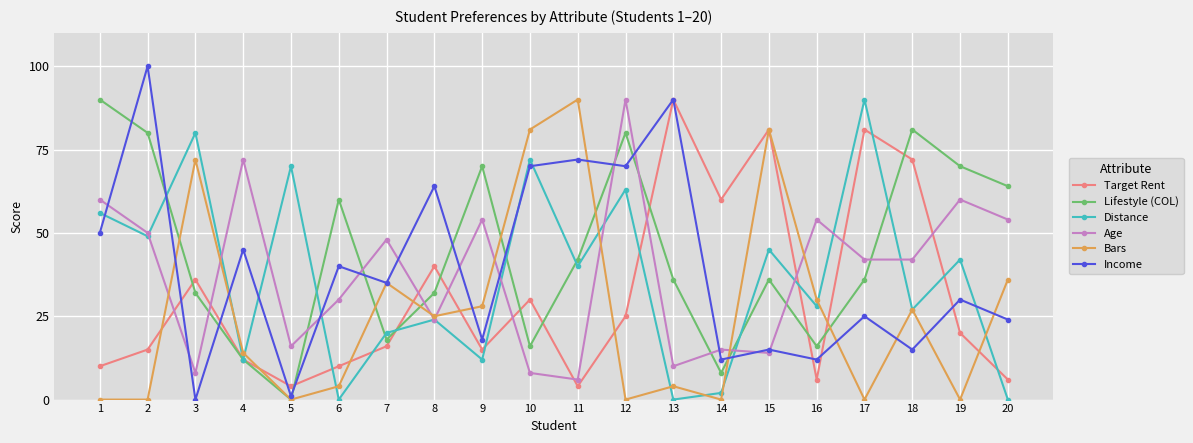

What is the difference between the highest and lowest values at 12?

90